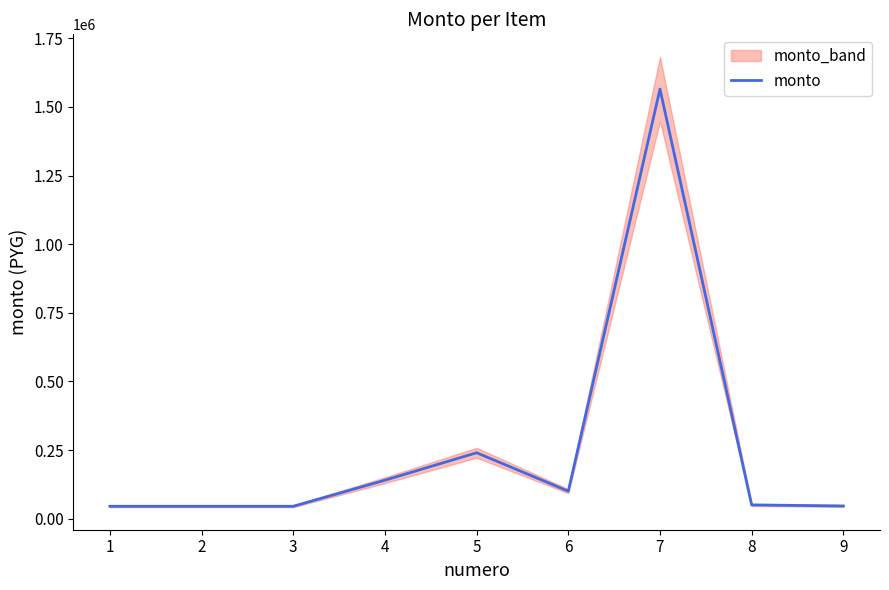

The value of monto at 7 is 1565000. True or false?

True